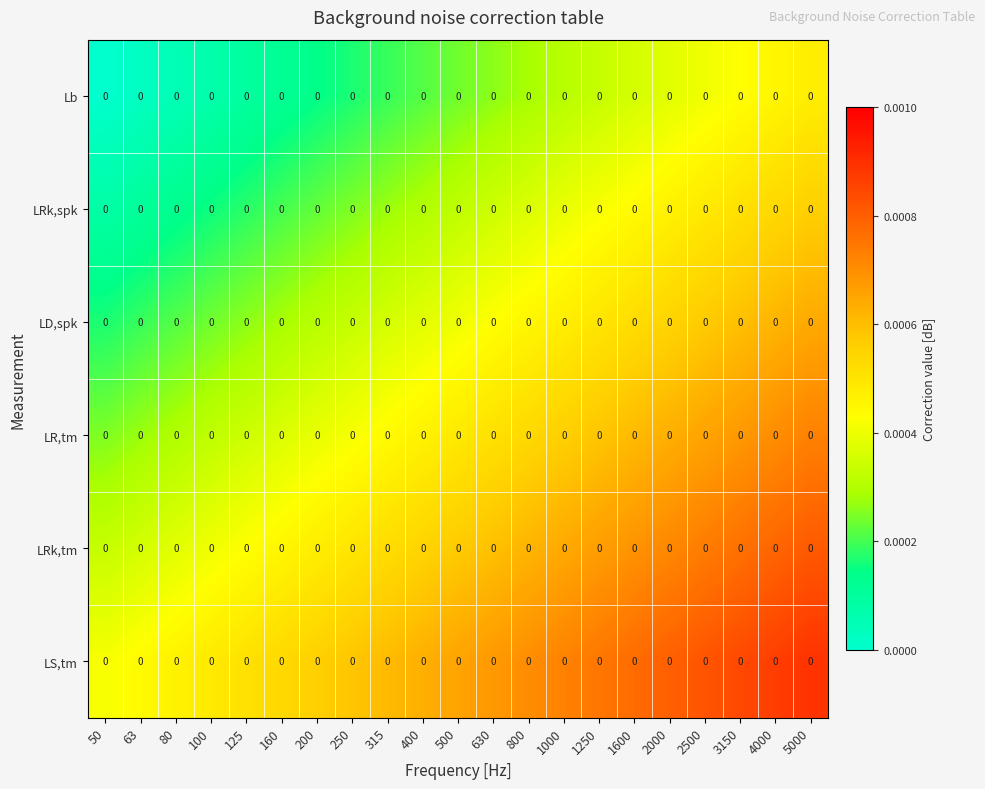

Reading right to left, what are all the values shown in this chart?

Lb: 5000=0.0	4000=0.0	3150=0.0	2500=0.0	2000=0.0	1600=0.0	1250=0.0	1000=0.0	800=0.0	630=0.0	500=0.0	400=0.0	315=0.0	250=0.0	200=0.0	160=0.0	125=0.0	100=0.0	80=0.0	63=0.0	50=0.0
LRk,spk: 5000=0.0	4000=0.0	3150=0.0	2500=0.0	2000=0.0	1600=0.0	1250=0.0	1000=0.0	800=0.0	630=0.0	500=0.0	400=0.0	315=0.0	250=0.0	200=0.0	160=0.0	125=0.0	100=0.0	80=0.0	63=0.0	50=0.0
LD,spk: 5000=0.0	4000=0.0	3150=0.0	2500=0.0	2000=0.0	1600=0.0	1250=0.0	1000=0.0	800=0.0	630=0.0	500=0.0	400=0.0	315=0.0	250=0.0	200=0.0	160=0.0	125=0.0	100=0.0	80=0.0	63=0.0	50=0.0
LR,tm: 5000=0.0	4000=0.0	3150=0.0	2500=0.0	2000=0.0	1600=0.0	1250=0.0	1000=0.0	800=0.0	630=0.0	500=0.0	400=0.0	315=0.0	250=0.0	200=0.0	160=0.0	125=0.0	100=0.0	80=0.0	63=0.0	50=0.0
LRk,tm: 5000=0.0	4000=0.0	3150=0.0	2500=0.0	2000=0.0	1600=0.0	1250=0.0	1000=0.0	800=0.0	630=0.0	500=0.0	400=0.0	315=0.0	250=0.0	200=0.0	160=0.0	125=0.0	100=0.0	80=0.0	63=0.0	50=0.0
LS,tm: 5000=0.0	4000=0.0	3150=0.0	2500=0.0	2000=0.0	1600=0.0	1250=0.0	1000=0.0	800=0.0	630=0.0	500=0.0	400=0.0	315=0.0	250=0.0	200=0.0	160=0.0	125=0.0	100=0.0	80=0.0	63=0.0	50=0.0